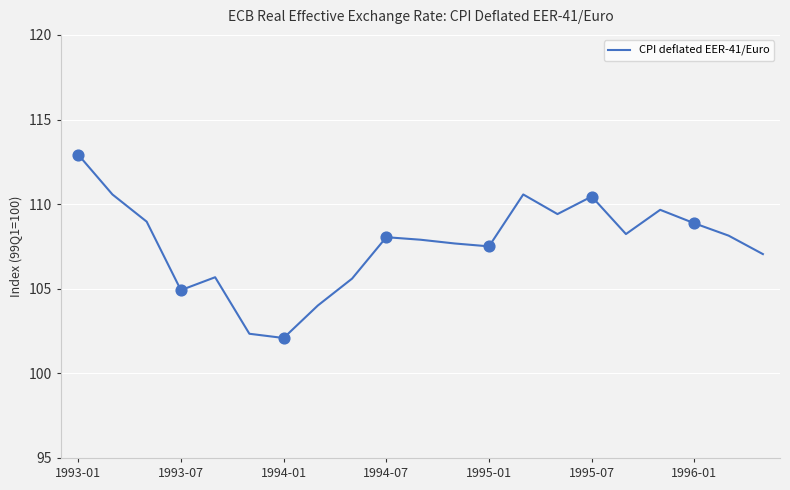

What is the minimum value shown in the chart?

102.1